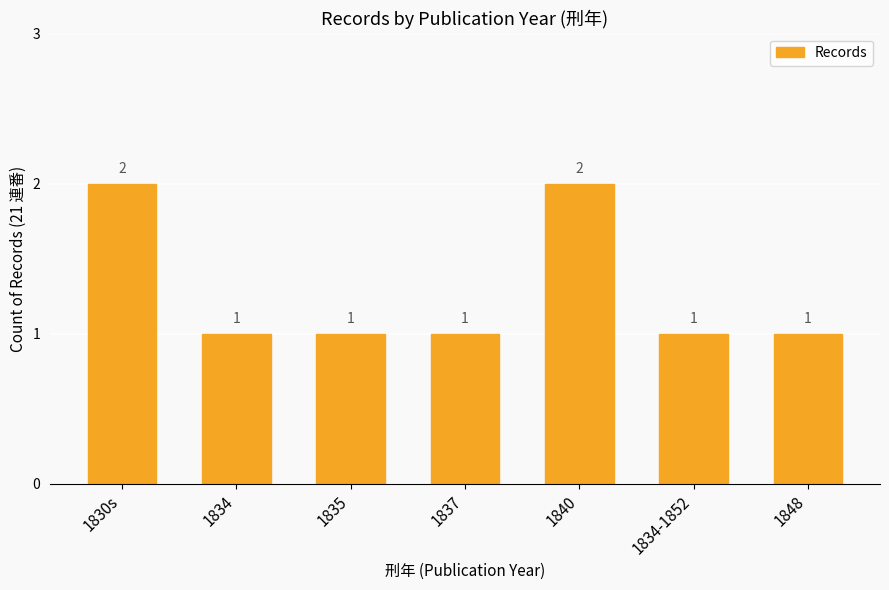

What is the label of the 5th bar from the right?

1835